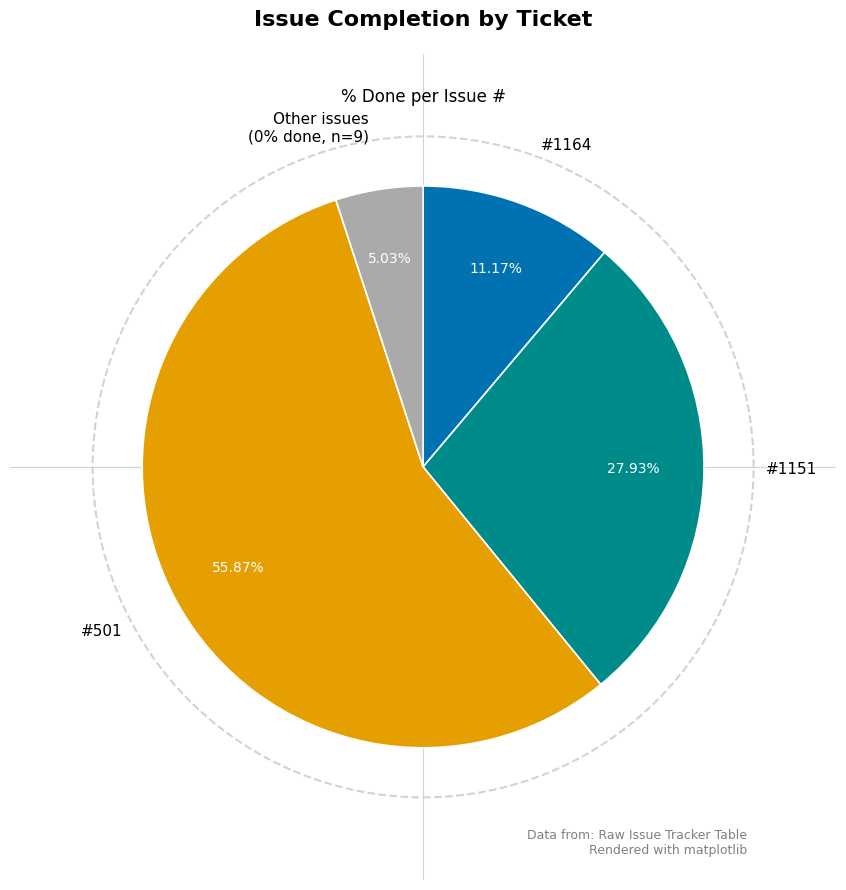

Which category has the biggest portion of the pie?

501